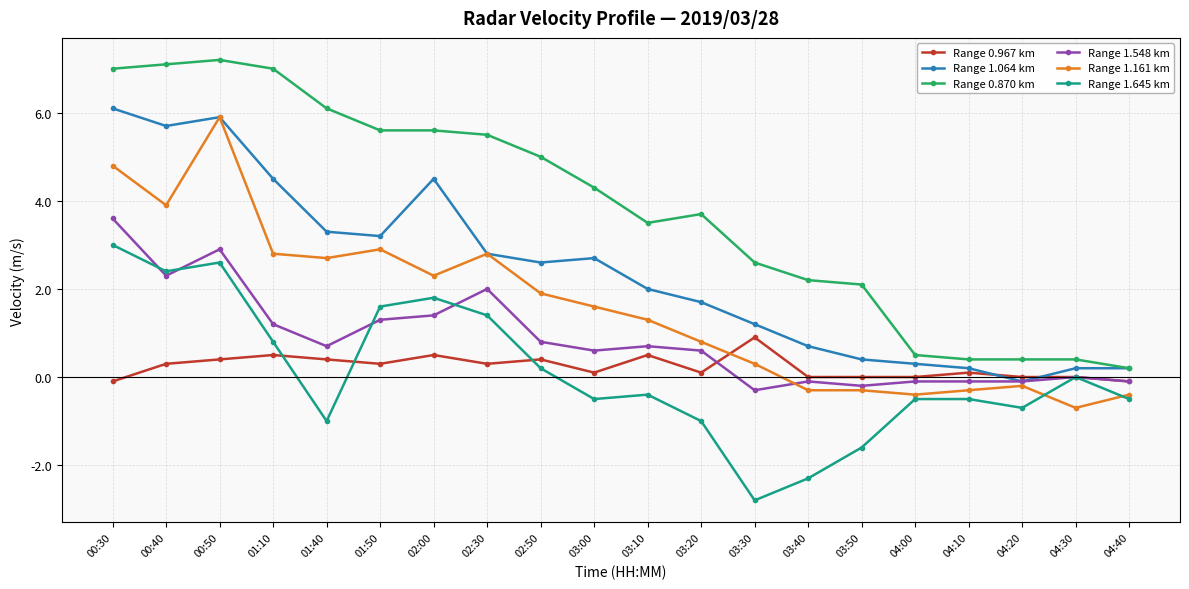

The value of Range 1.161 km at 01:50 is 1.1. True or false?

False